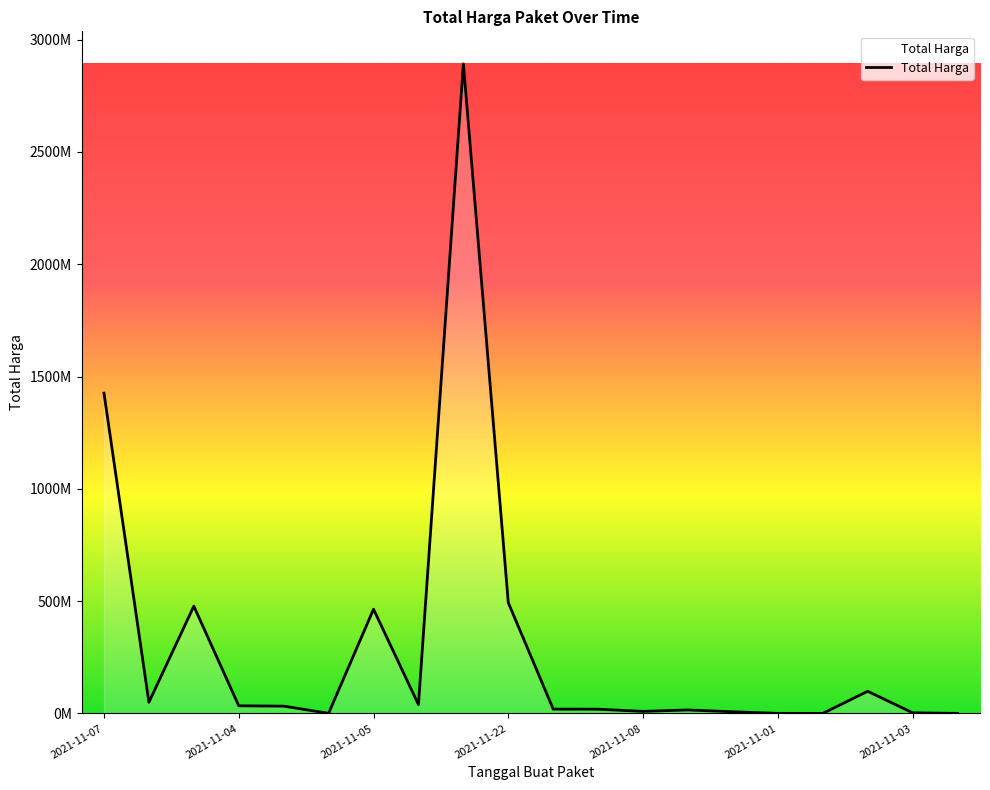

Does the chart display data point markers on the line(s)?

No